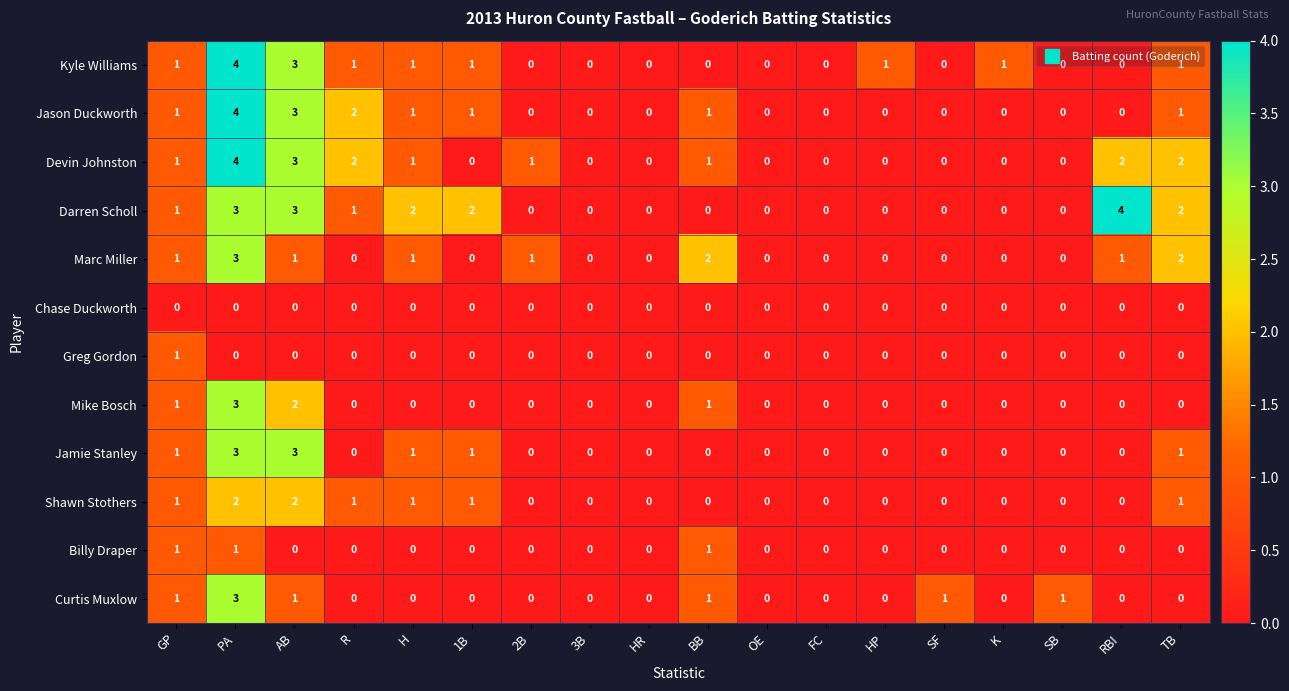

What is the sum of all Jamie Stanley values?

10